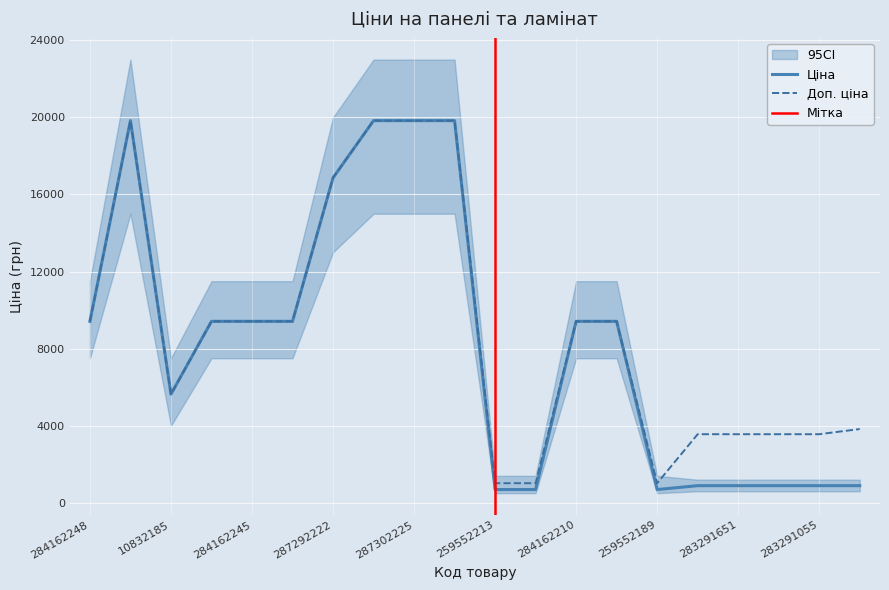

What is the greatest value displayed?

19831.1